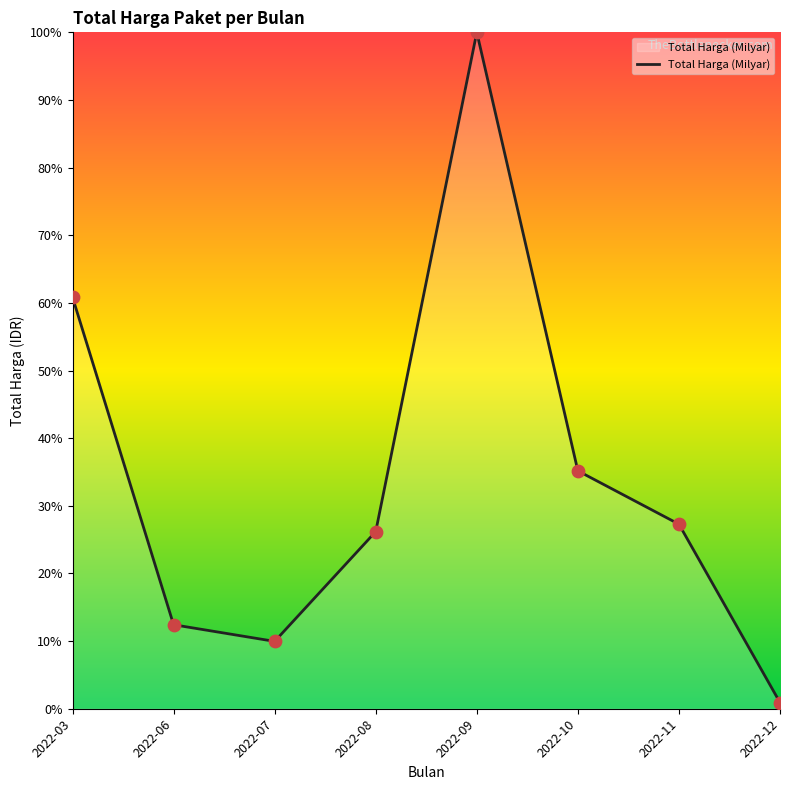

Between 2022-07 and 2022-06, which is larger?

2022-06